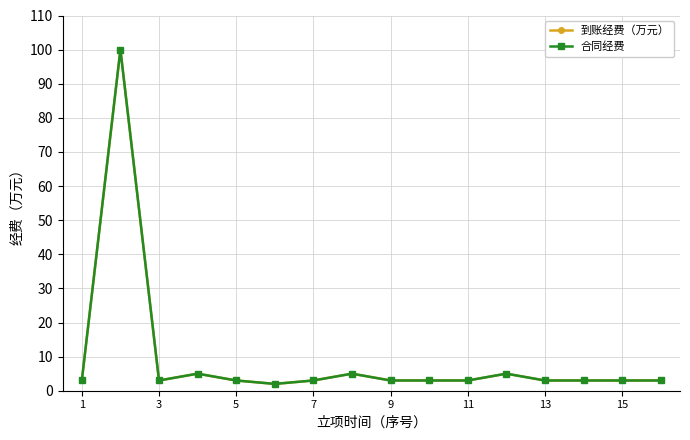

True or false: 合同经费 and 到账经费（万元） cross at least once.

False